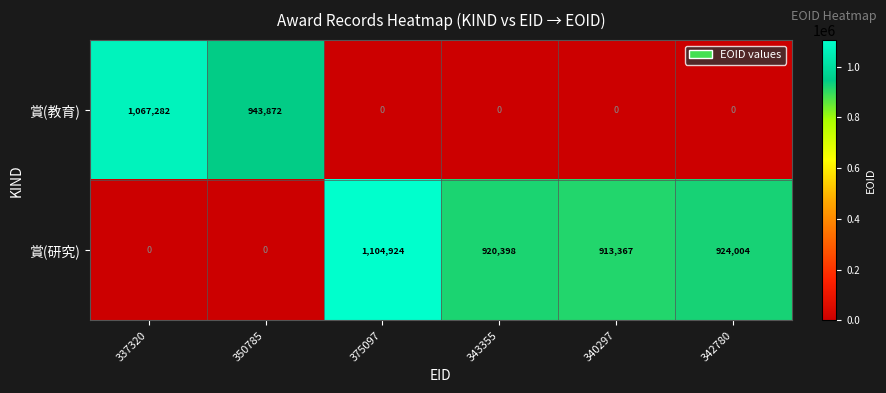

Reading left to right, transcribe all the data shown in this chart.

賞(教育): 1067282	943872	0	0	0	0
賞(研究): 0	0	1104924	920398	913367	924004